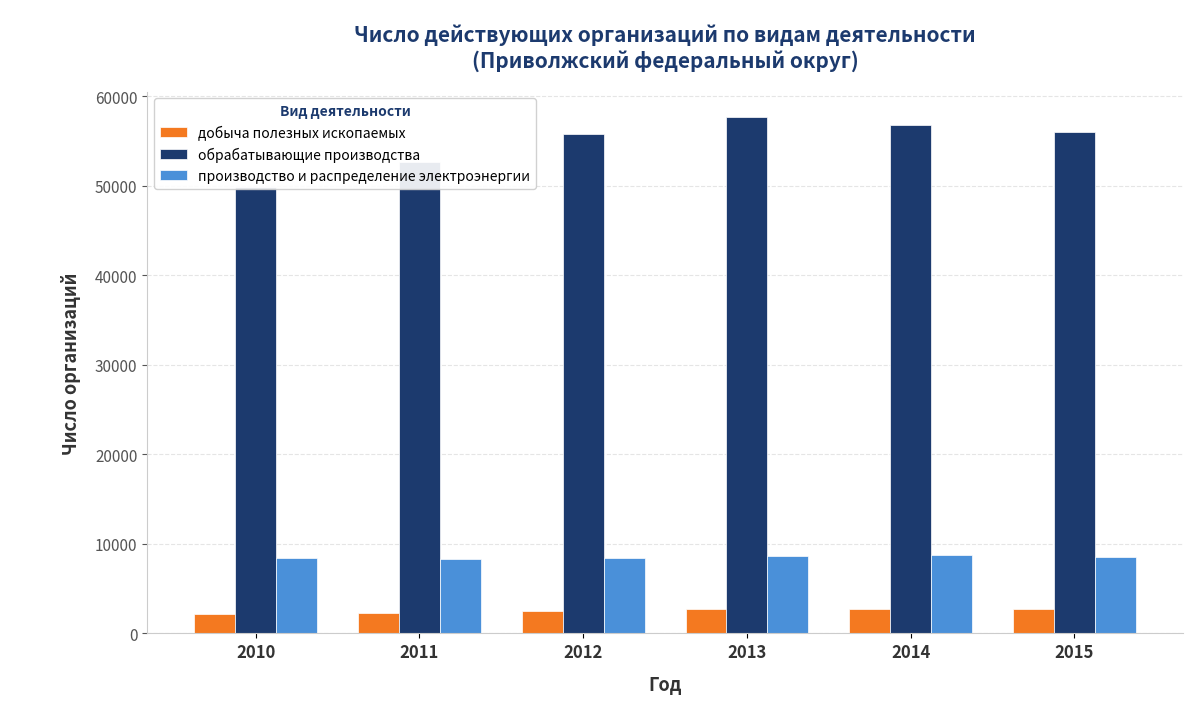

The производство и распределение электроэнергии series shows 8782 at 2014. True or false?

True